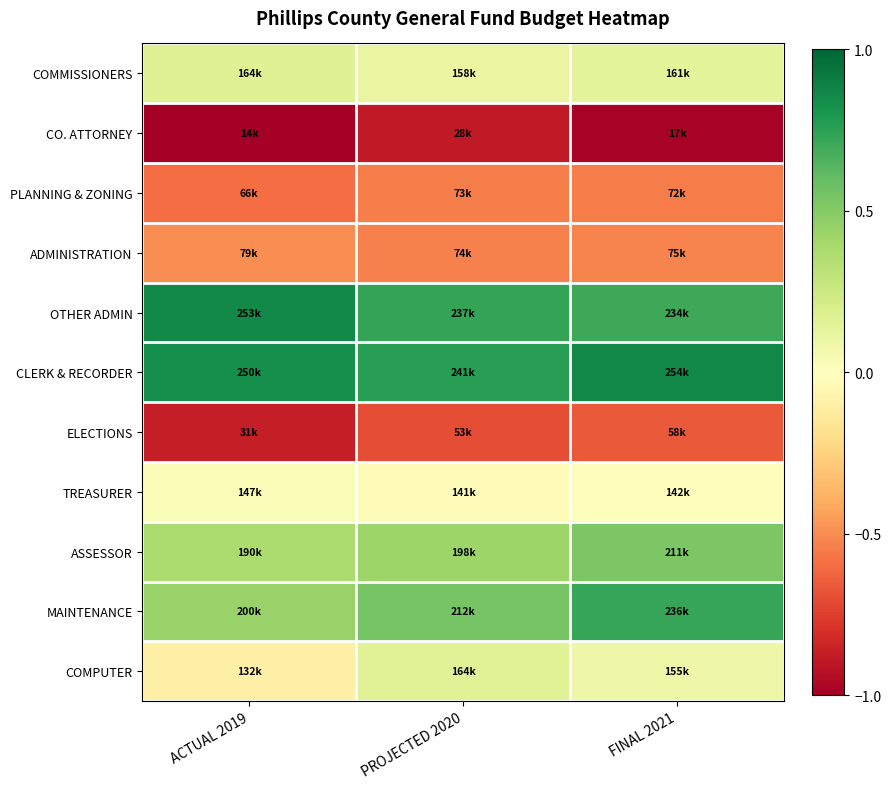

Reading left to right, extract all data points from this chart.

COMMISSIONERS: ACTUAL 2019=0.2	PROJECTED 2020=0.1	FINAL 2021=0.1
CO. ATTORNEY: ACTUAL 2019=-1.0	PROJECTED 2020=-0.9	FINAL 2021=-1.0
PLANNING & ZONING: ACTUAL 2019=-0.6	PROJECTED 2020=-0.5	FINAL 2021=-0.6
ADMINISTRATION: ACTUAL 2019=-0.5	PROJECTED 2020=-0.5	FINAL 2021=-0.5
OTHER ADMIN: ACTUAL 2019=0.9	PROJECTED 2020=0.7	FINAL 2021=0.7
CLERK & RECORDER: ACTUAL 2019=0.8	PROJECTED 2020=0.8	FINAL 2021=0.9
ELECTIONS: ACTUAL 2019=-0.9	PROJECTED 2020=-0.7	FINAL 2021=-0.7
TREASURER: ACTUAL 2019=0.0	PROJECTED 2020=-0.0	FINAL 2021=-0.0
ASSESSOR: ACTUAL 2019=0.4	PROJECTED 2020=0.4	FINAL 2021=0.5
MAINTENANCE: ACTUAL 2019=0.4	PROJECTED 2020=0.5	FINAL 2021=0.7
COMPUTER: ACTUAL 2019=-0.1	PROJECTED 2020=0.2	FINAL 2021=0.1